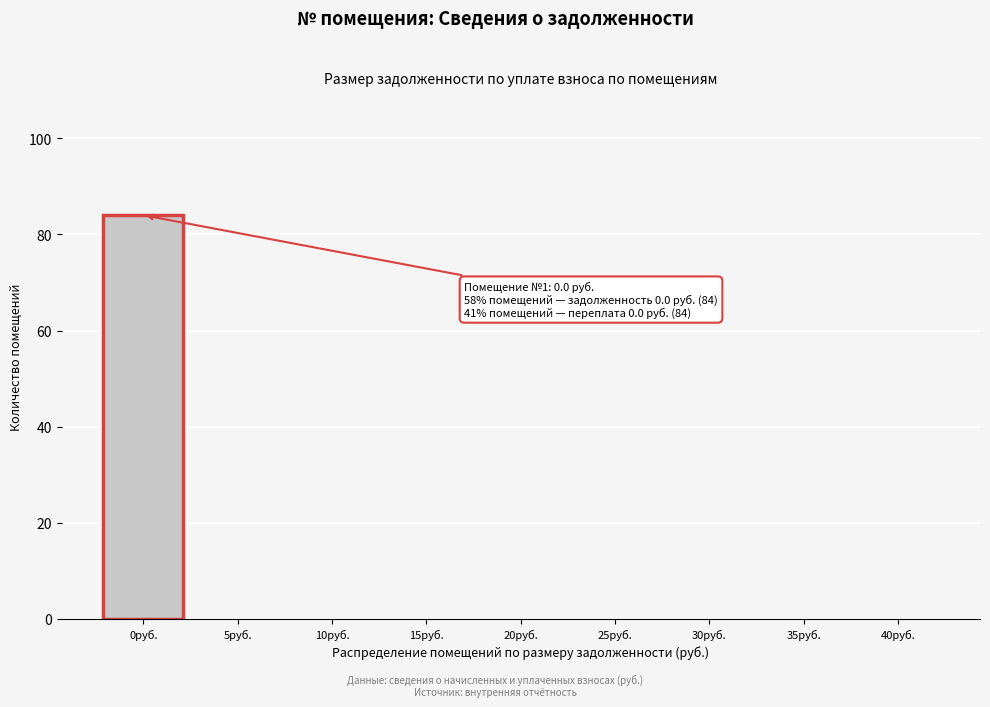

Reading right to left, extract all data points from this chart.

40руб.=0	35руб.=0	30руб.=0	25руб.=0	20руб.=0	15руб.=0	10руб.=0	5руб.=0	0руб.=84